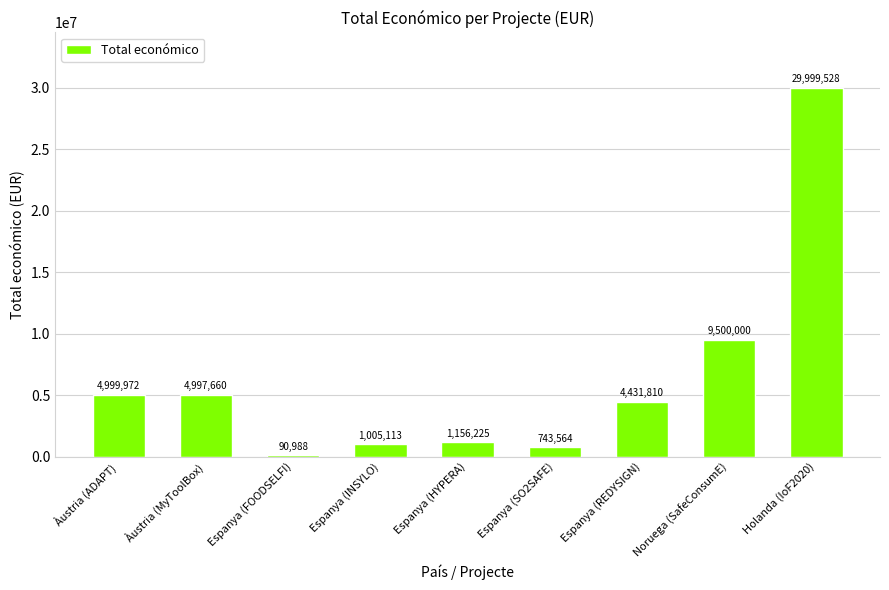

What value does the data have at Espanya (REDYSIGN)?

4431810